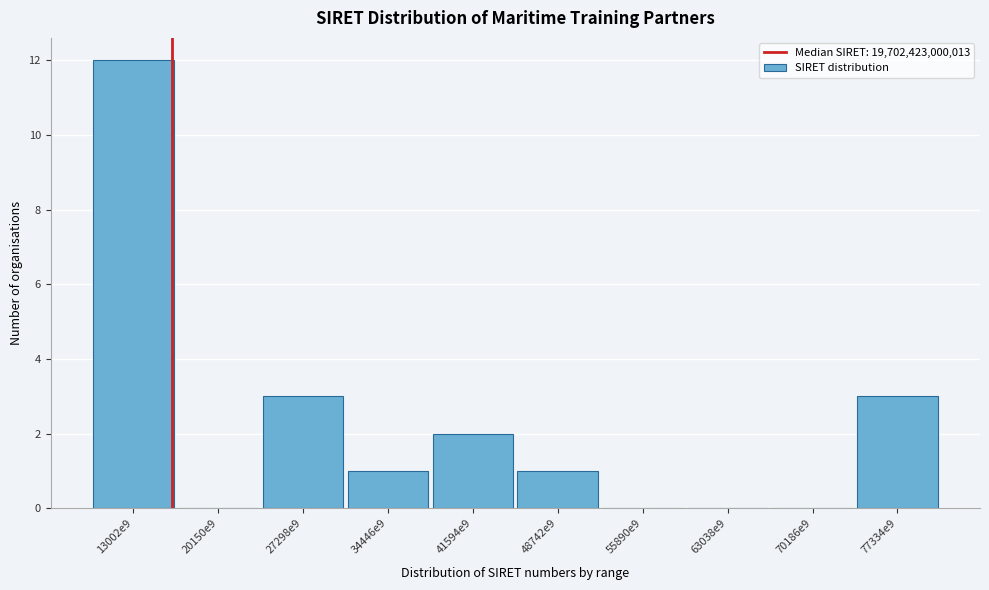

Reading left to right, what are all the values shown in this chart?

13002e9=12	20150e9=0	27298e9=3	34446e9=1	41594e9=2	48742e9=1	55890e9=0	63038e9=0	70186e9=0	77334e9=3